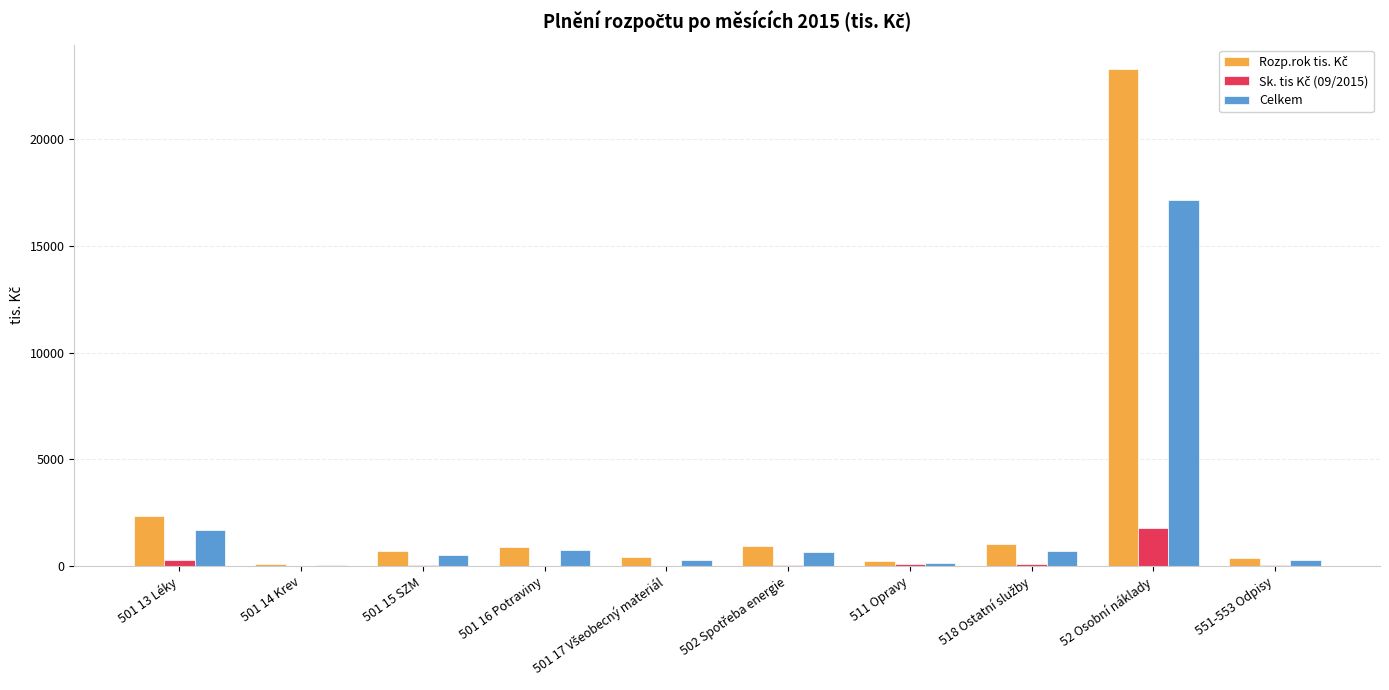

At which category is the sum across all series the highest?

52 Osobní náklady